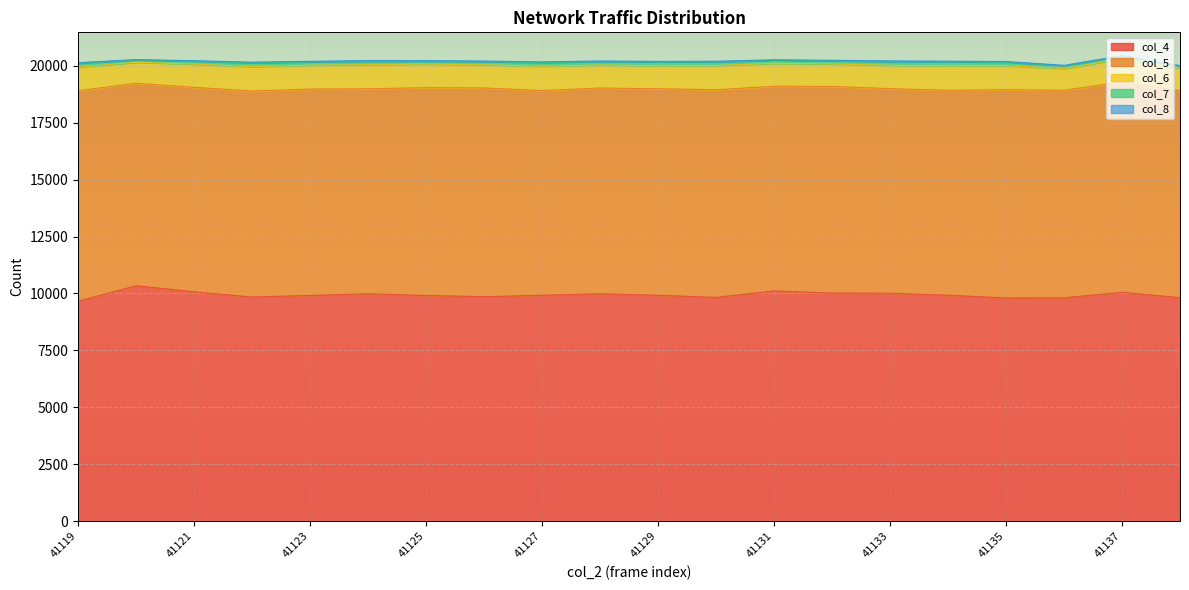

In col_4, how many points are lower than both neighbors (excluding endpoints)?

4